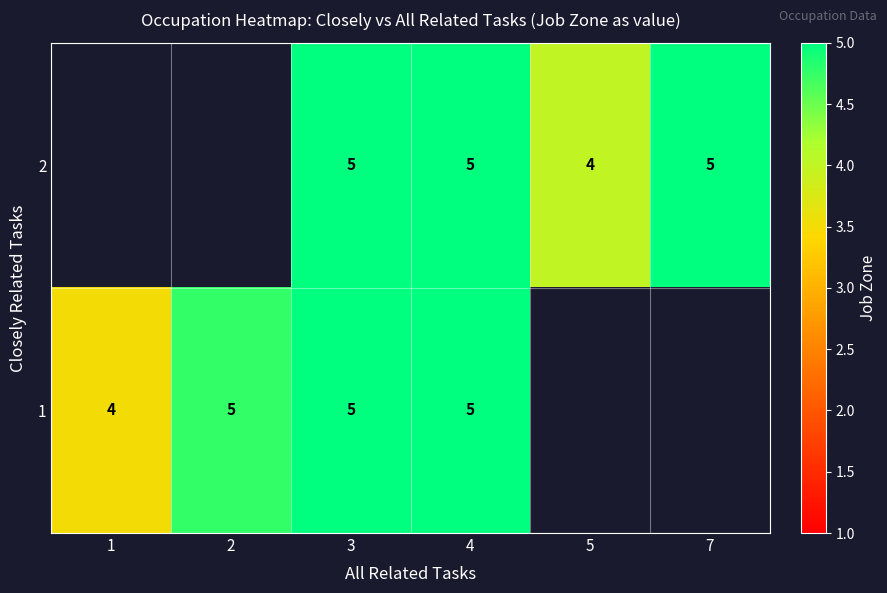

Is the value of 1 at 1 greater than the value of 2 at 7?

No